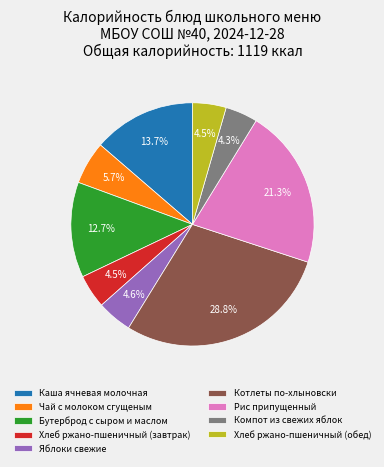

True or false: Котлеты по-хлыновски accounts for 37% of the total.

False